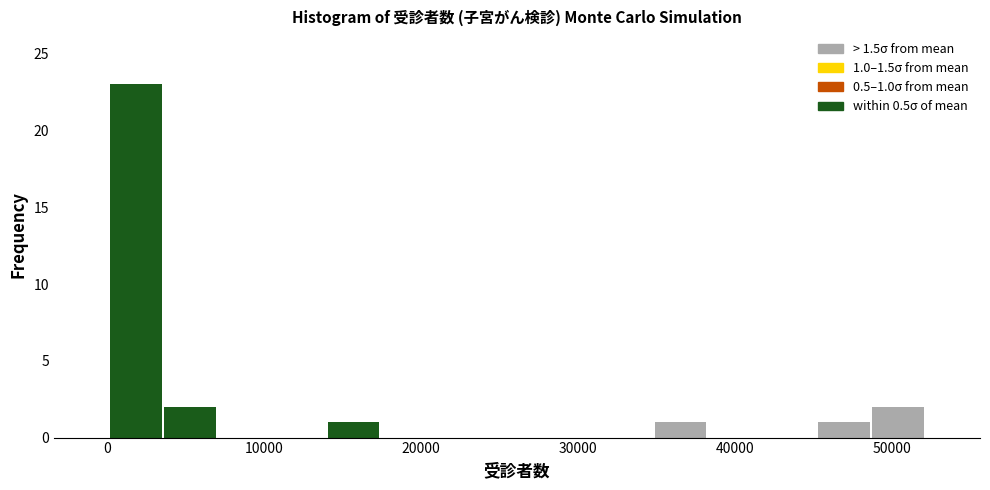

Around what value on the x-axis is the tallest bar? Give the approximate position of its centre, as read against the axis.

2000